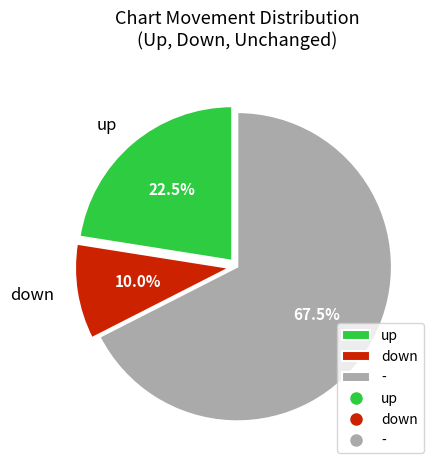

Does - account for over 50% of the chart?

Yes